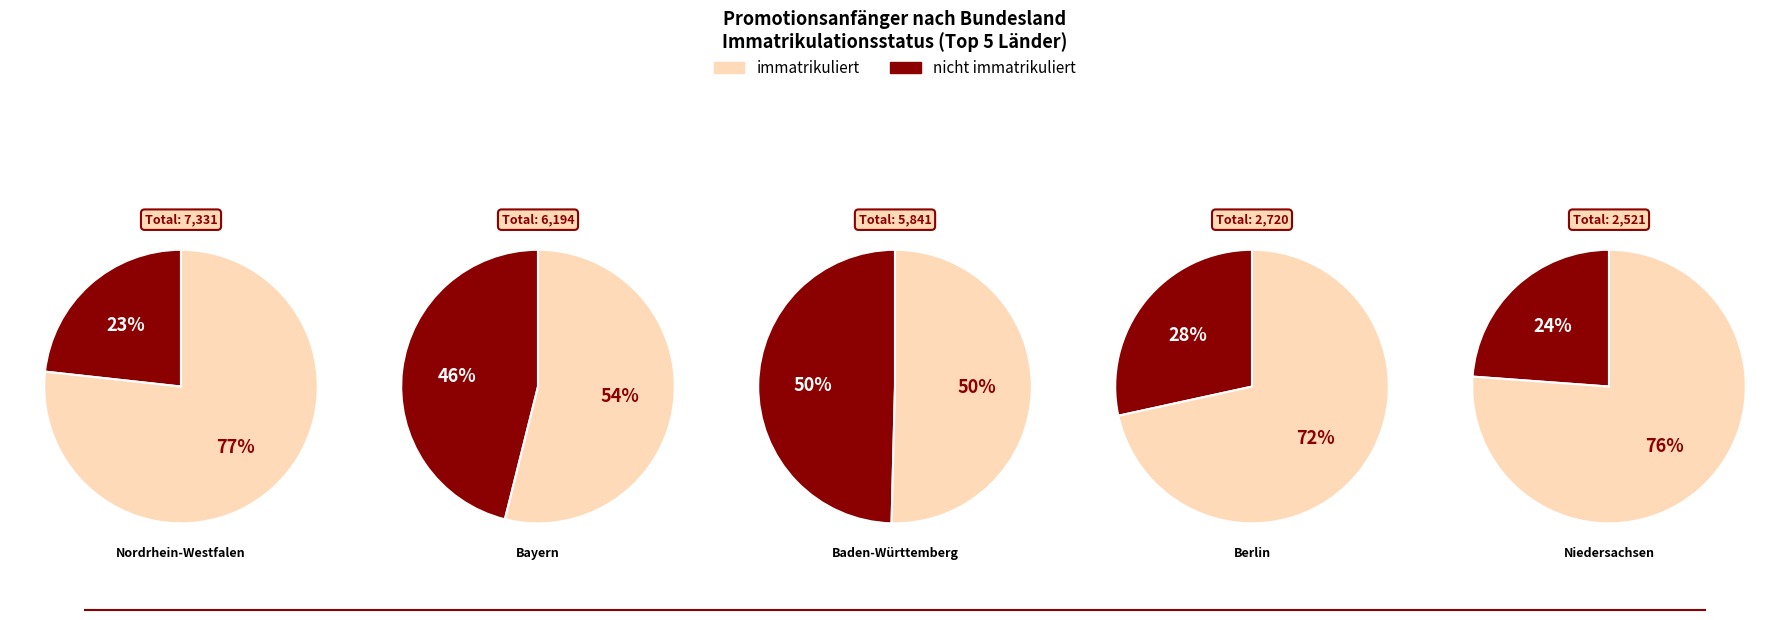

Does any single category account for the majority?

No